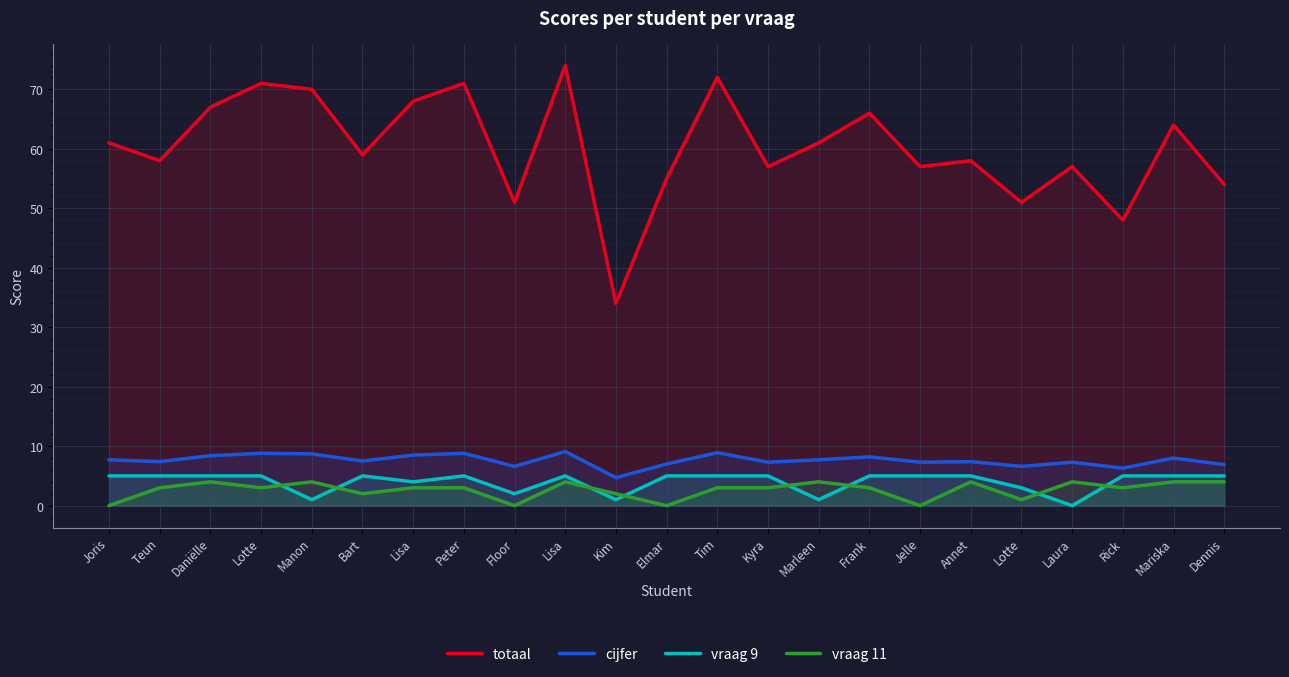

What is the average value of the vraag 9 series?

4.0